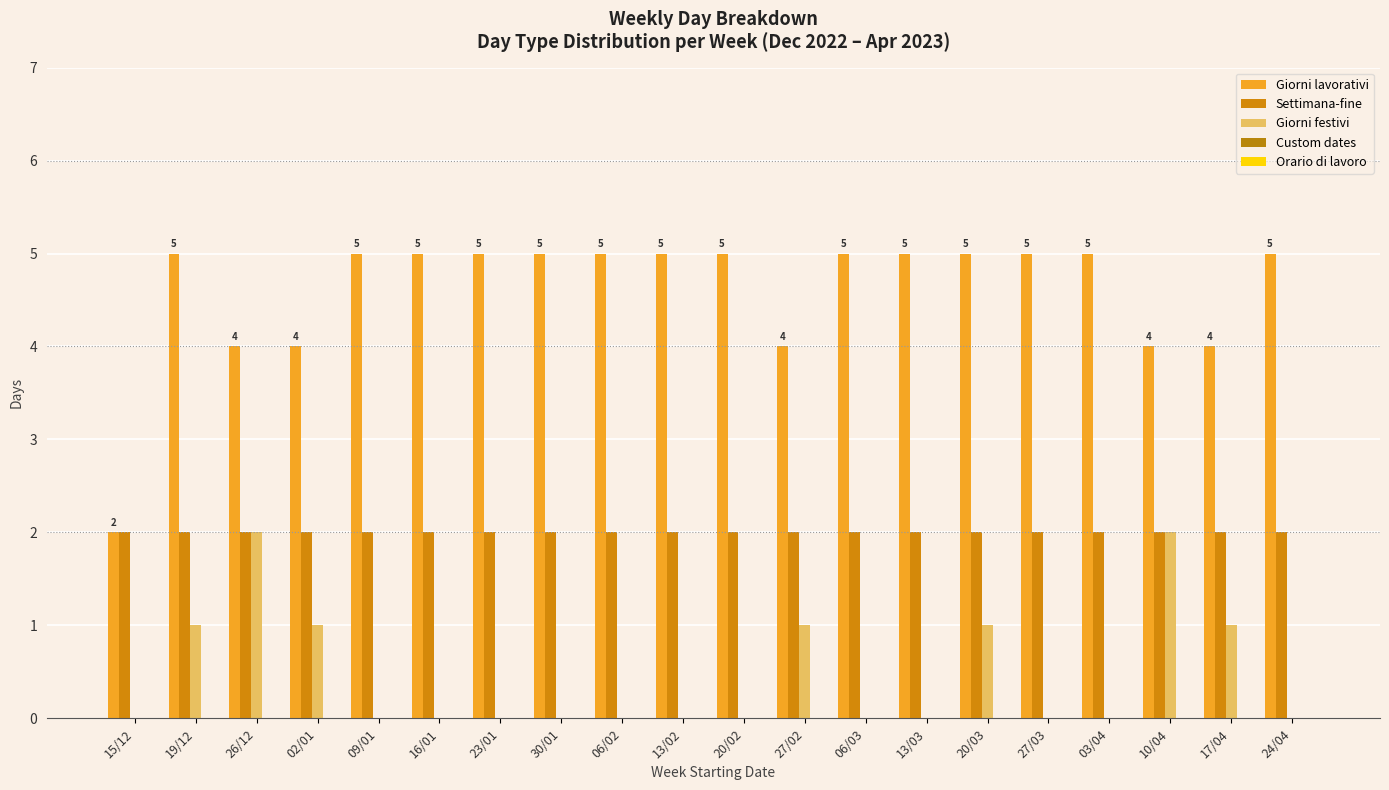

Read the Settimana-fine value at 23/01.

2